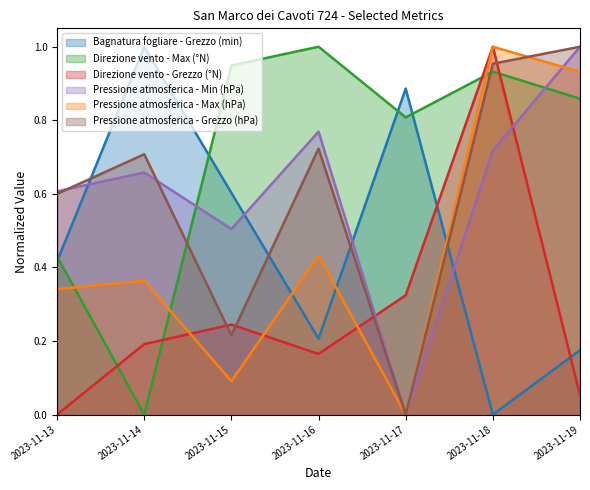

Is it true that Direzione vento - Grezzo (°N) equals 0.2 at 2023-11-16?

True